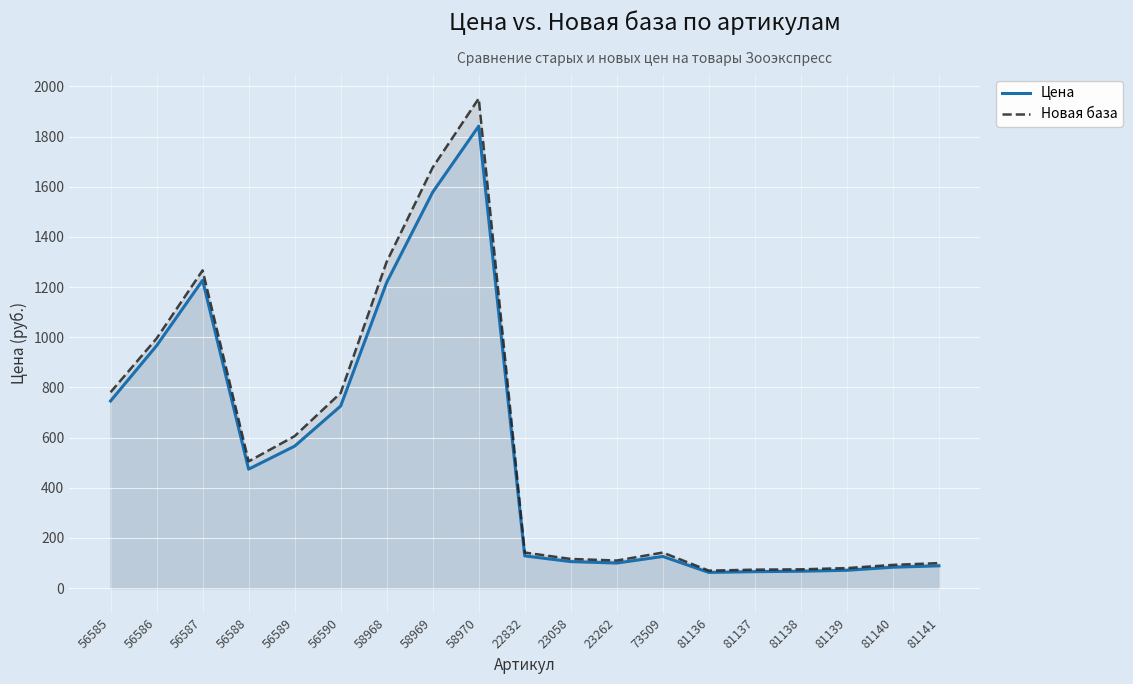

True or false: Новая база has more than 0 interior local peaks.

True